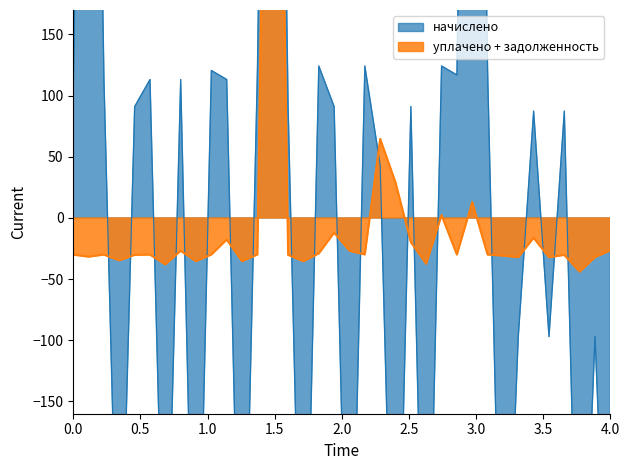

List the series in order of their overall mean, highest first.

начислено, задолженность